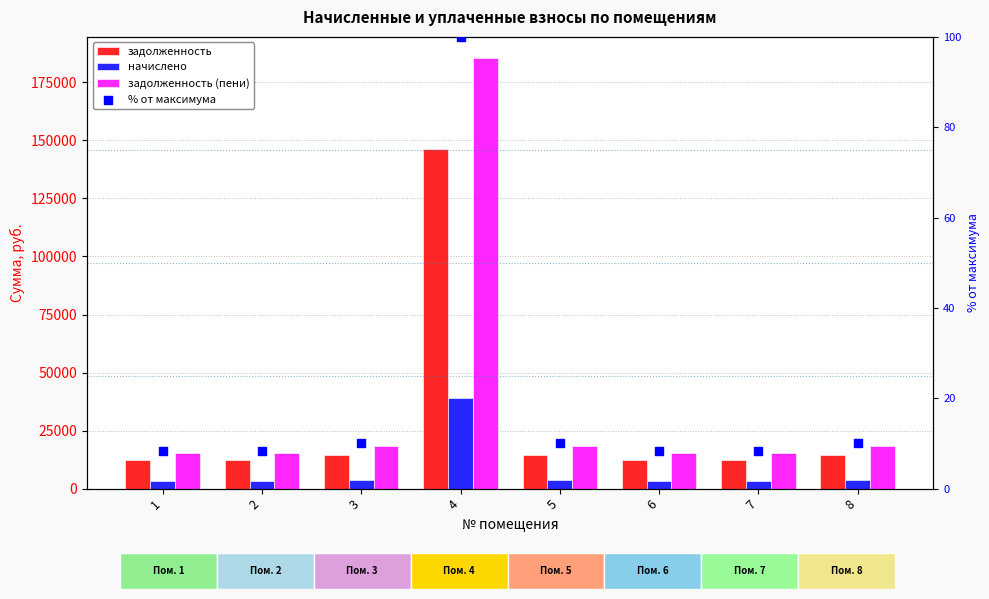

Which series contains the highest Y value?

задолженность (пени)